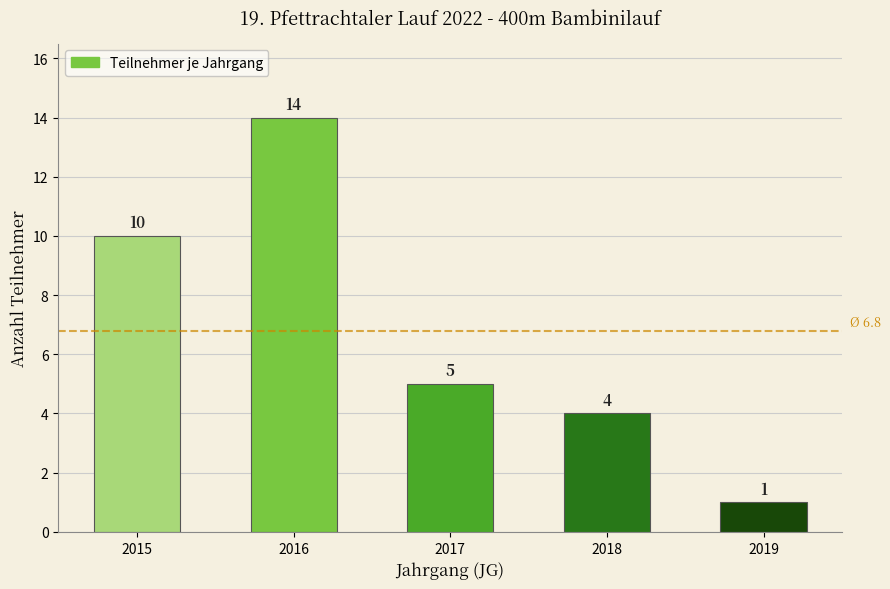

List the labels in order of value, smallest first.

2019, 2018, 2017, 2015, 2016